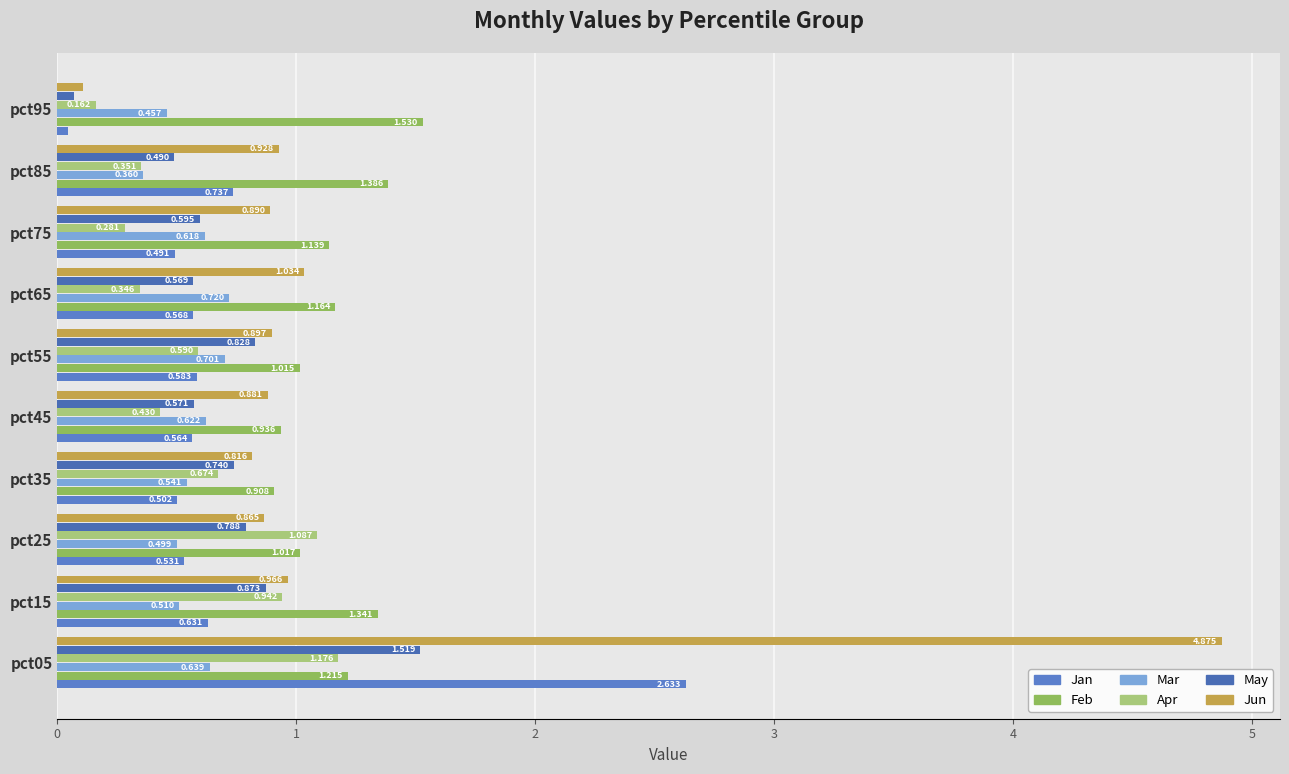

What are all the series names shown in the legend?

Jan, Feb, Mar, Apr, May, Jun